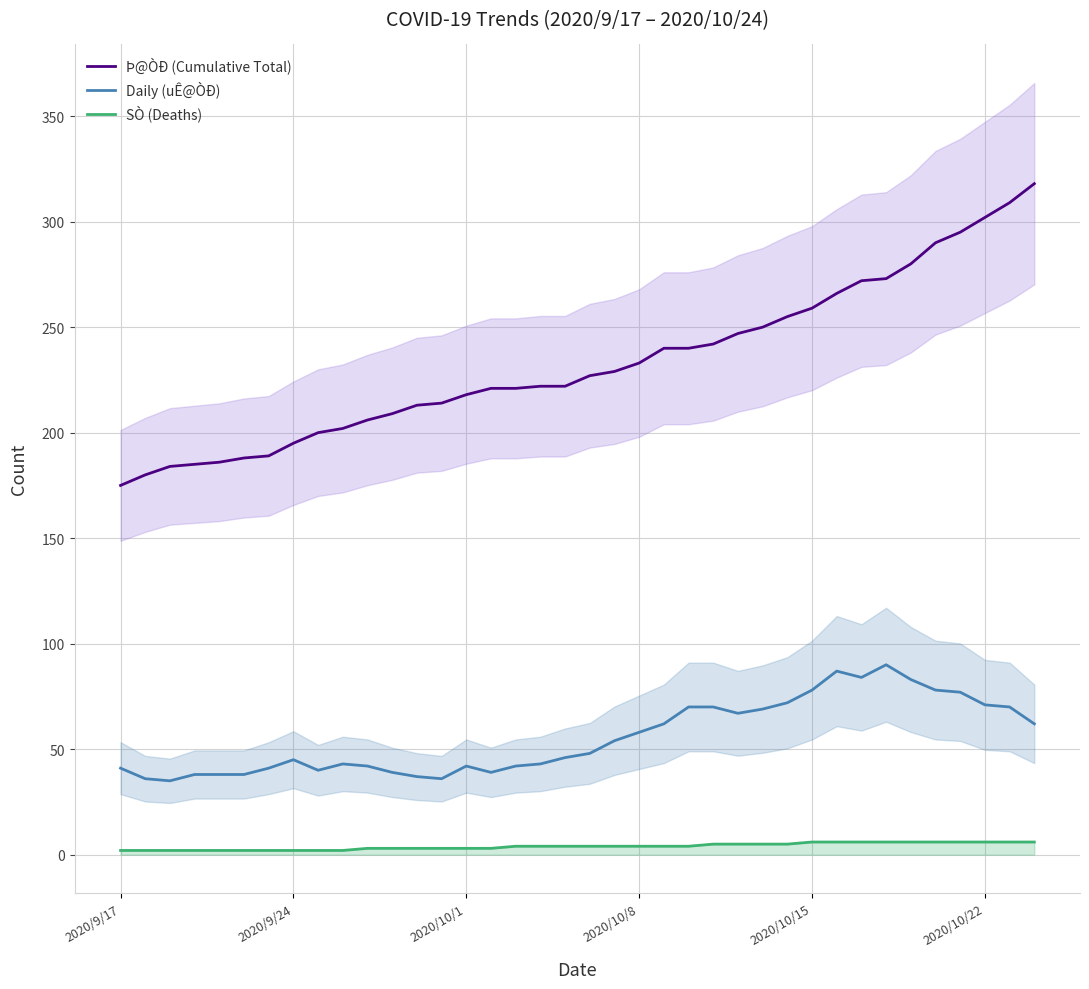

True or false: SÒ (Deaths) and Þ@ÒÐ (Cumulative Total) intersect in this chart.

False